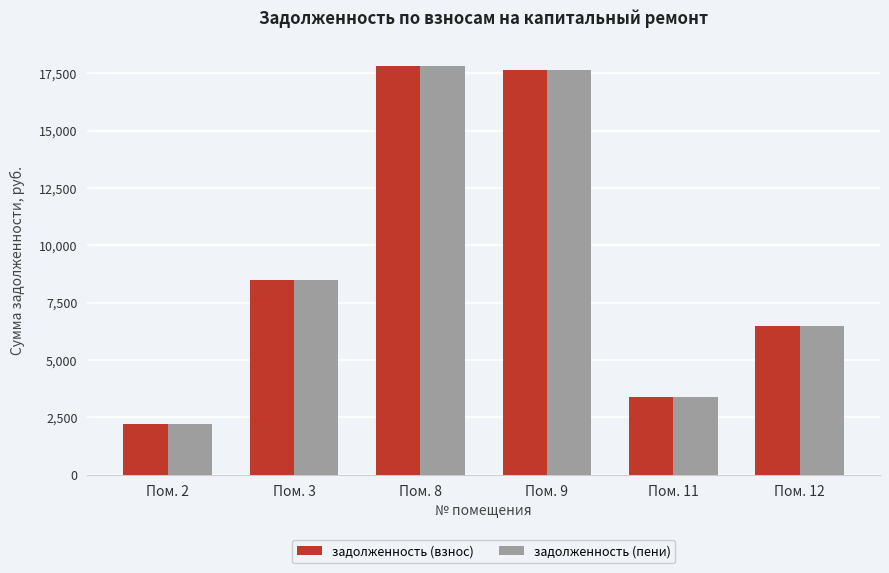

What is the value of the задолженность (взнос) bar at the 3rd from the left?

17835.8